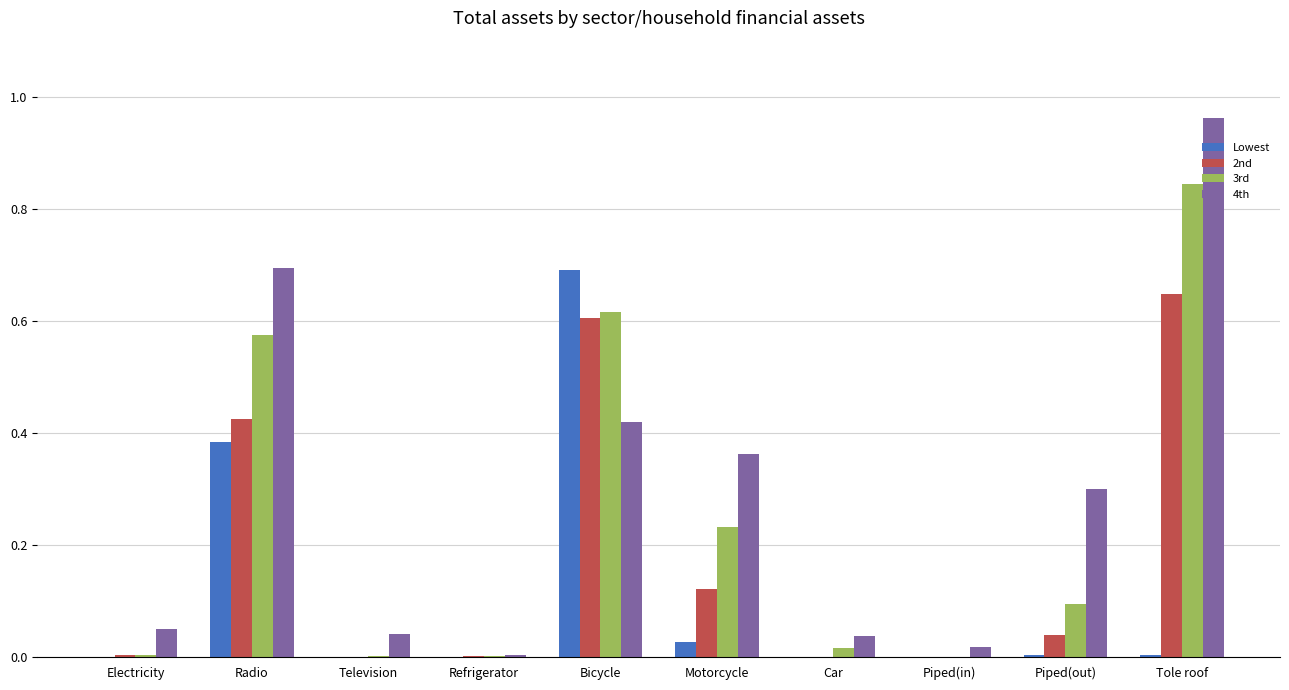

At which label does 4th reach its peak?

Tole roof